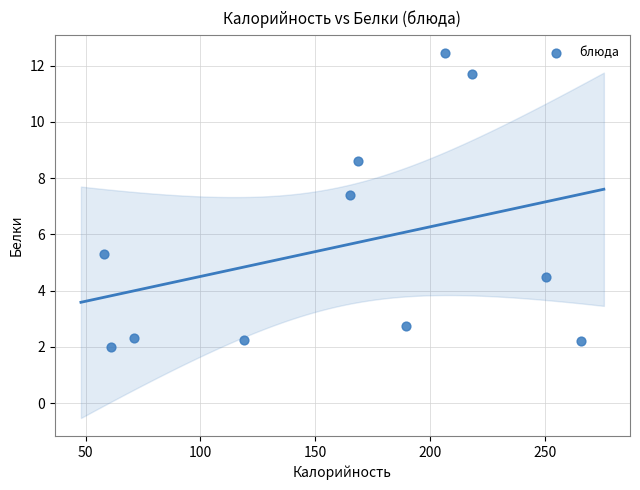

What is the average Y value?

5.6